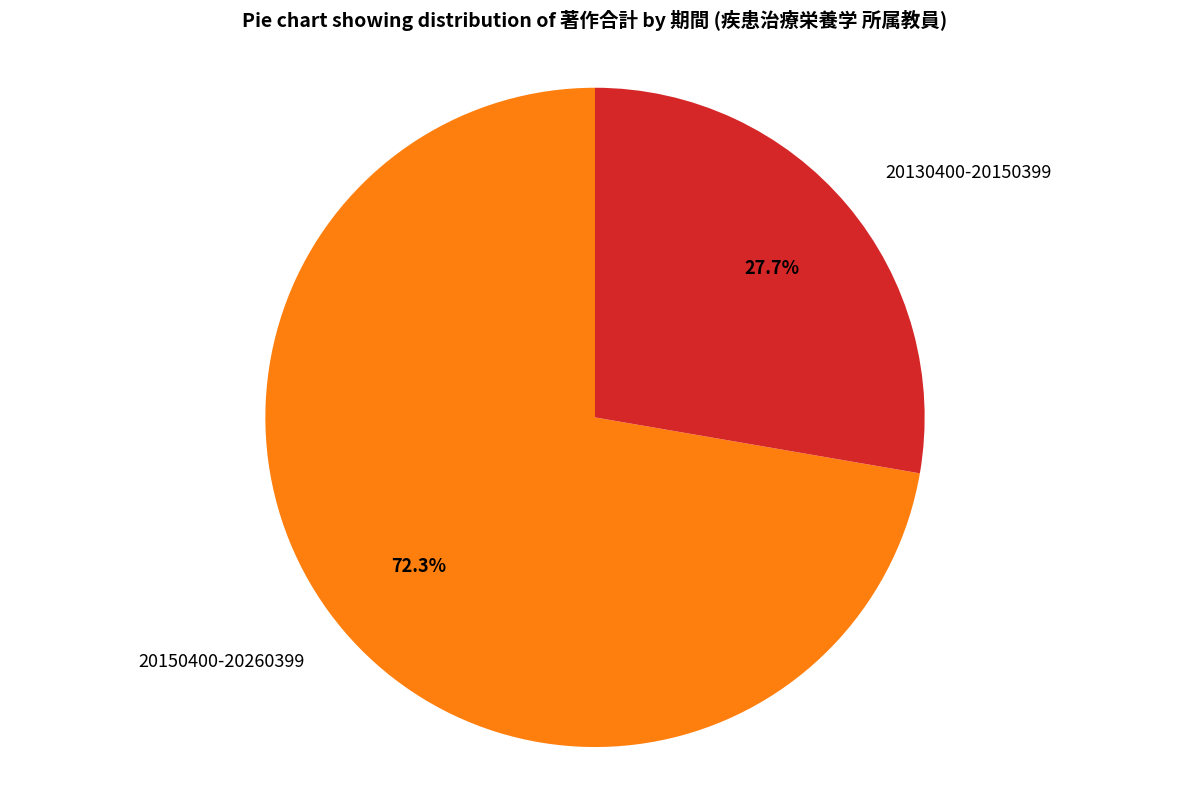

To the nearest percent, what is the combined percentage of 20130400-20150399 and 20150400-20260399?

100%